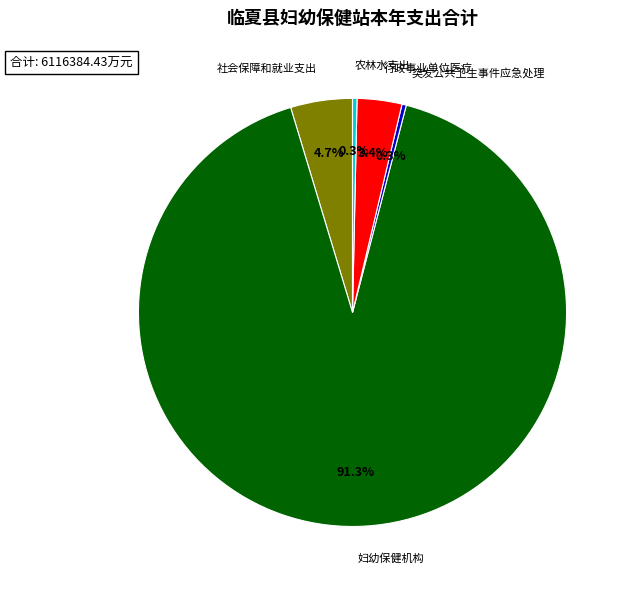

What is the largest slice in the pie chart?

妇幼保健机构